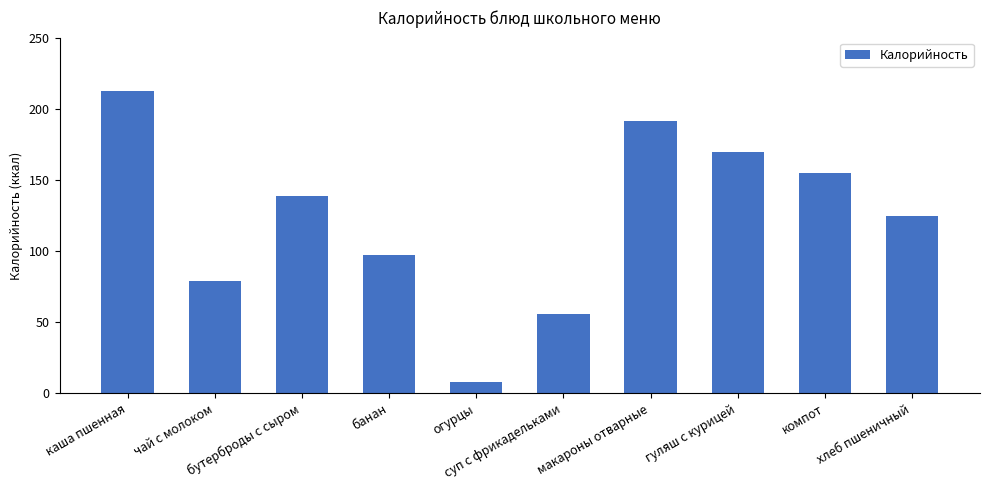

Which has a higher value, бутерброды с сыром or банан?

бутерброды с сыром